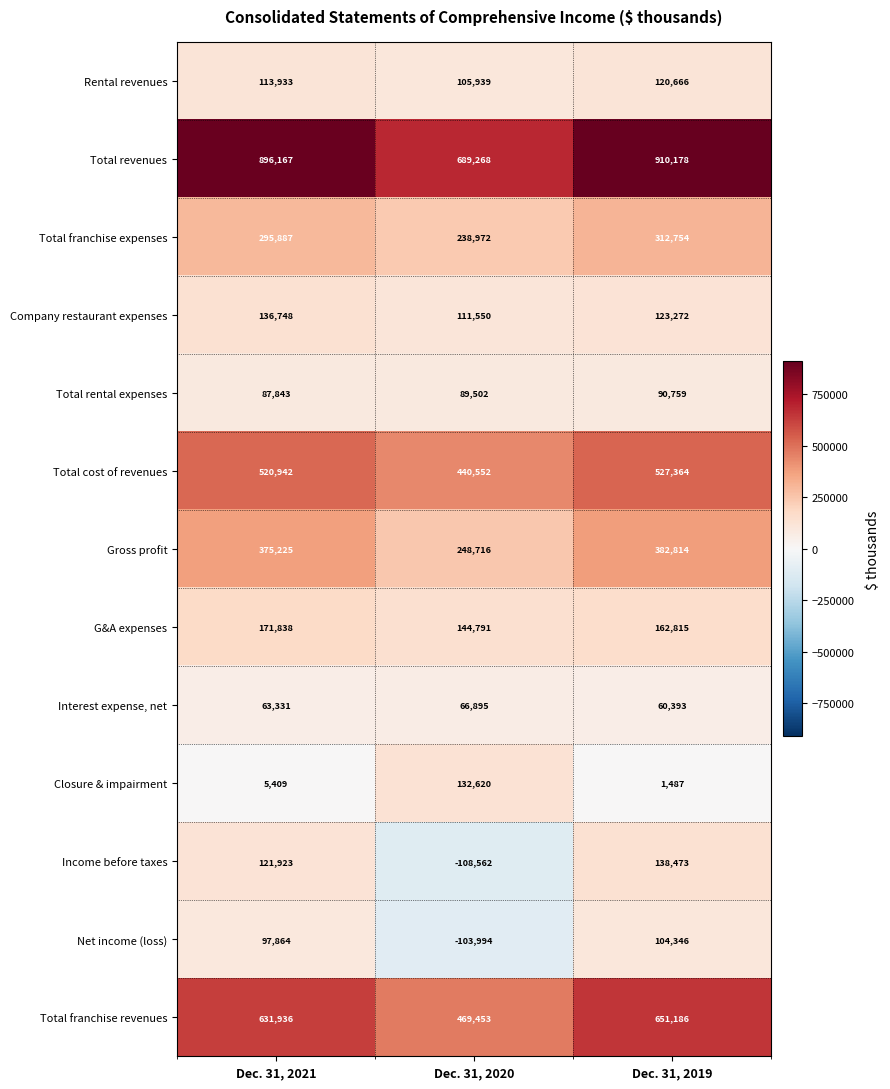

Which category has the highest value across all series?

Dec. 31, 2019